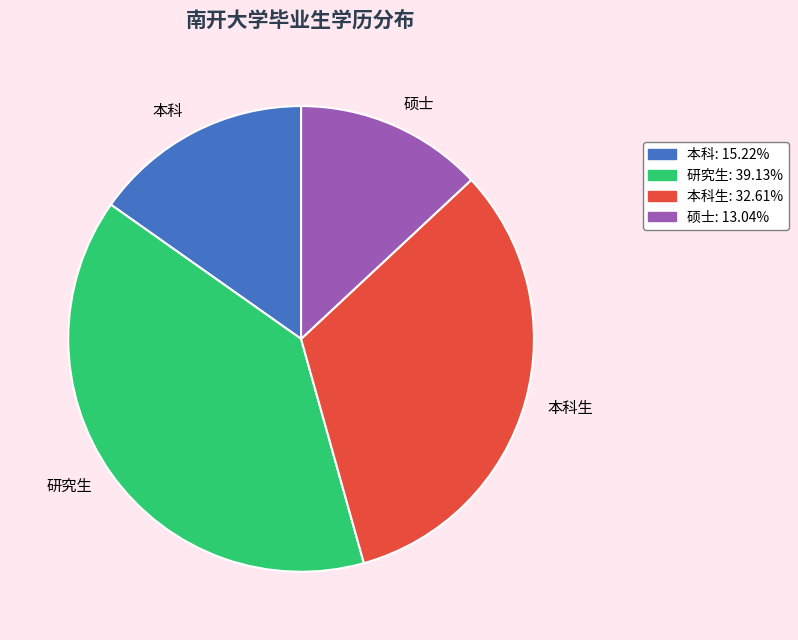

What is the ratio of the value at 本科: 15.22% to the value at 研究生: 39.13%?

0.4